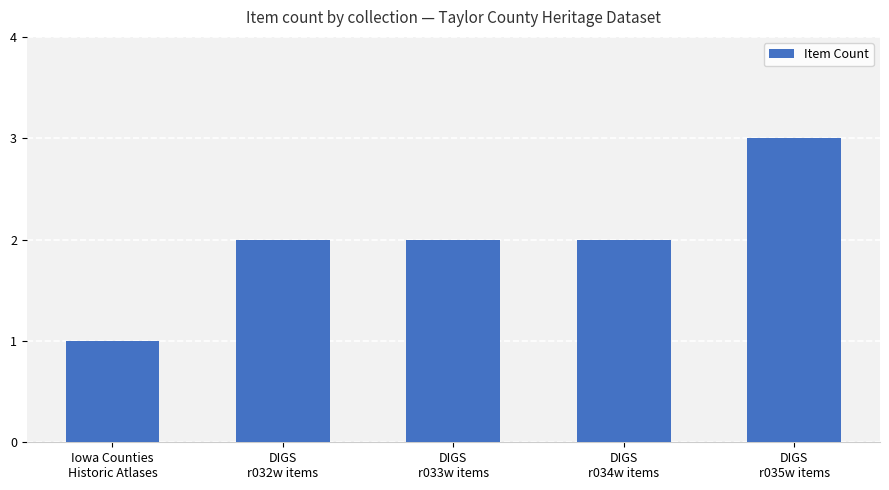

Count the values in the range 2 to 3.

4